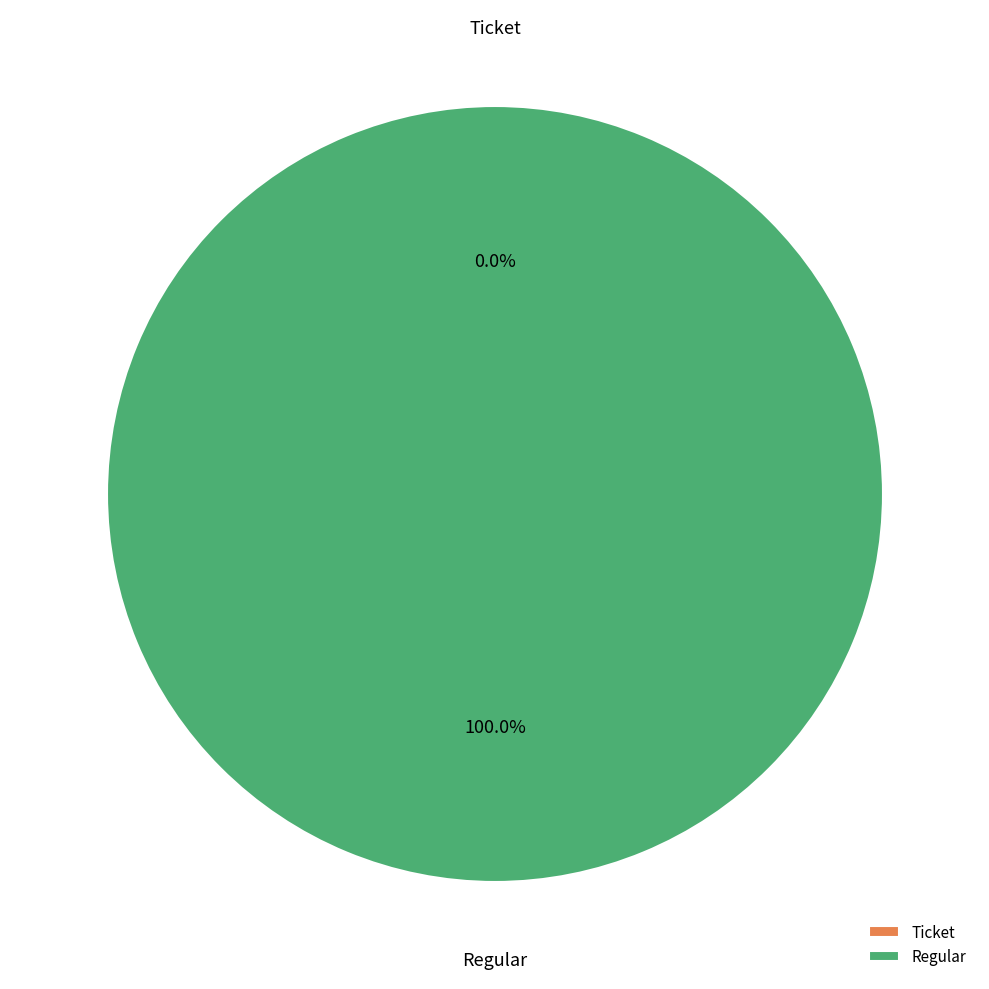

Rank the categories by value from lowest to highest.

Ticket, Regular